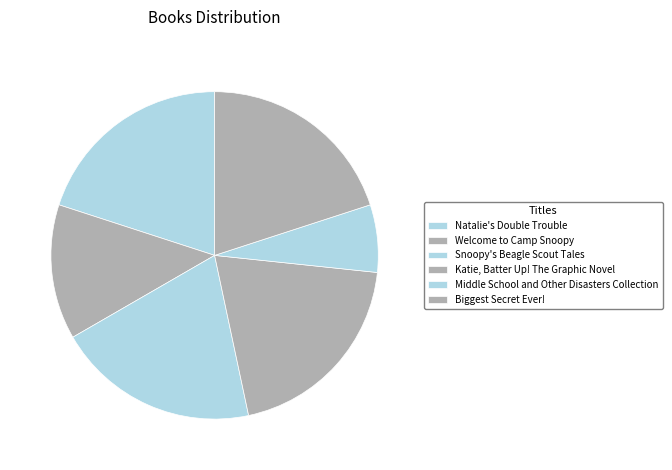

Approximately how many times larger is the value at Katie, Batter Up! The Graphic Novel compared to Welcome to Camp Snoopy?

1.5